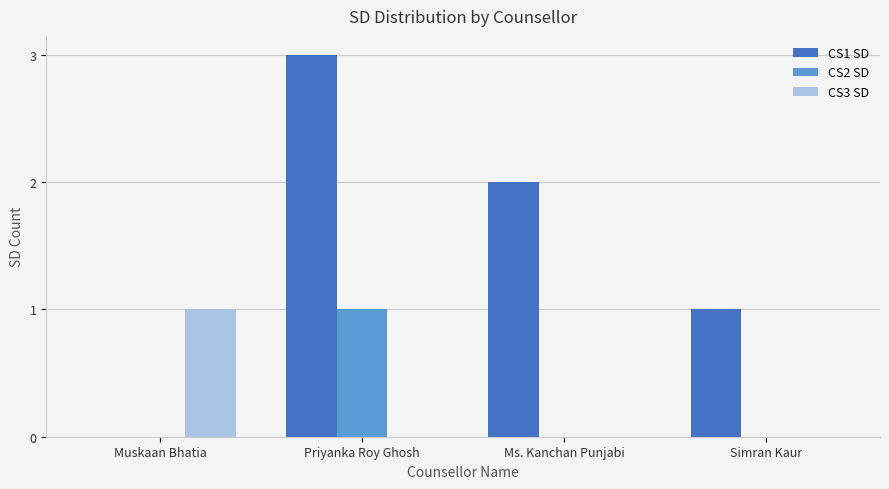

True or false: CS3 SD has a value of 0 at Ms. Kanchan Punjabi.

True